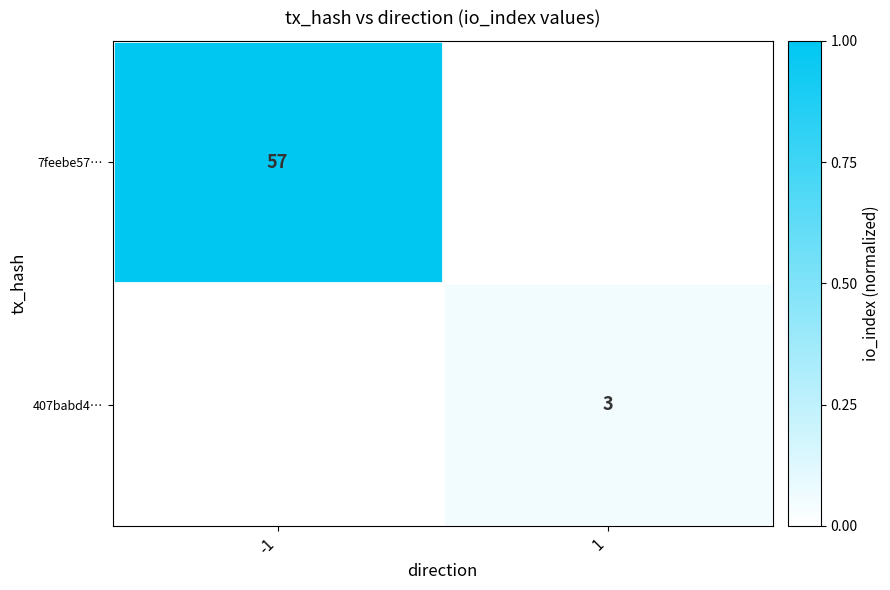

Is it true that 7feebe57… equals 57 at -1?

True